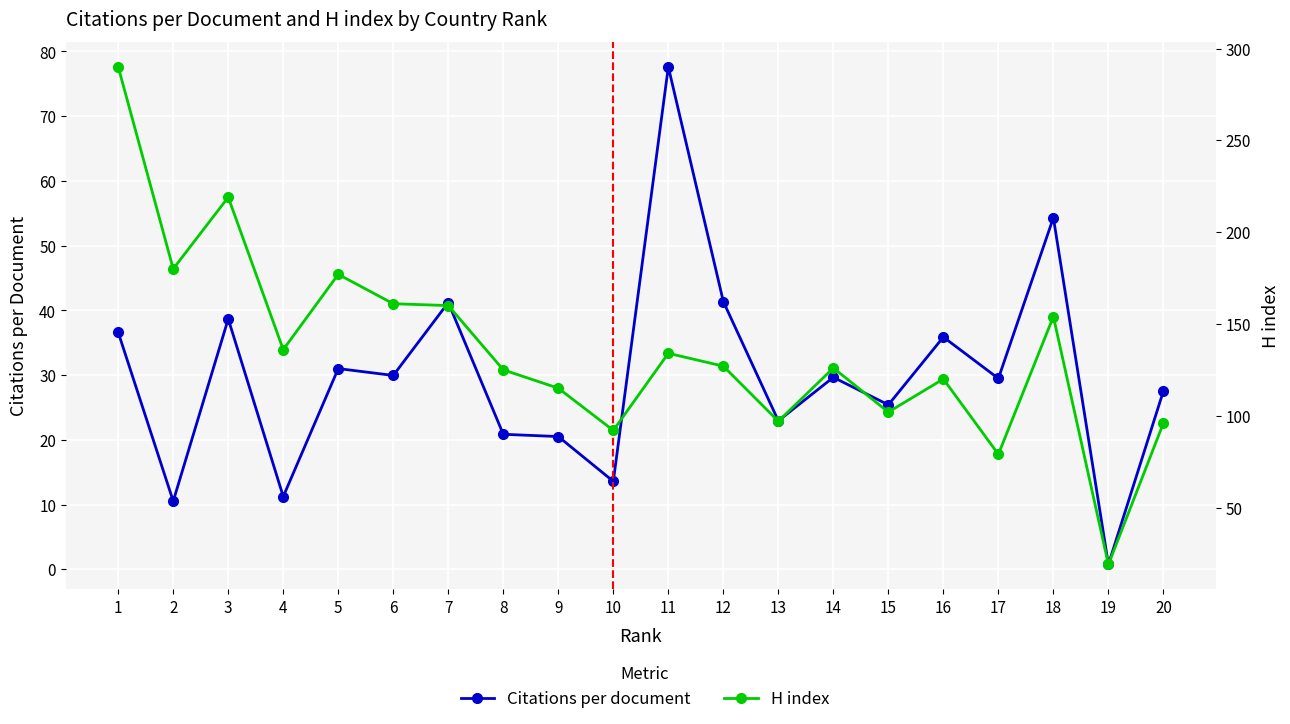

In H index, how many points are higher than both neighbors (excluding endpoints)?

6